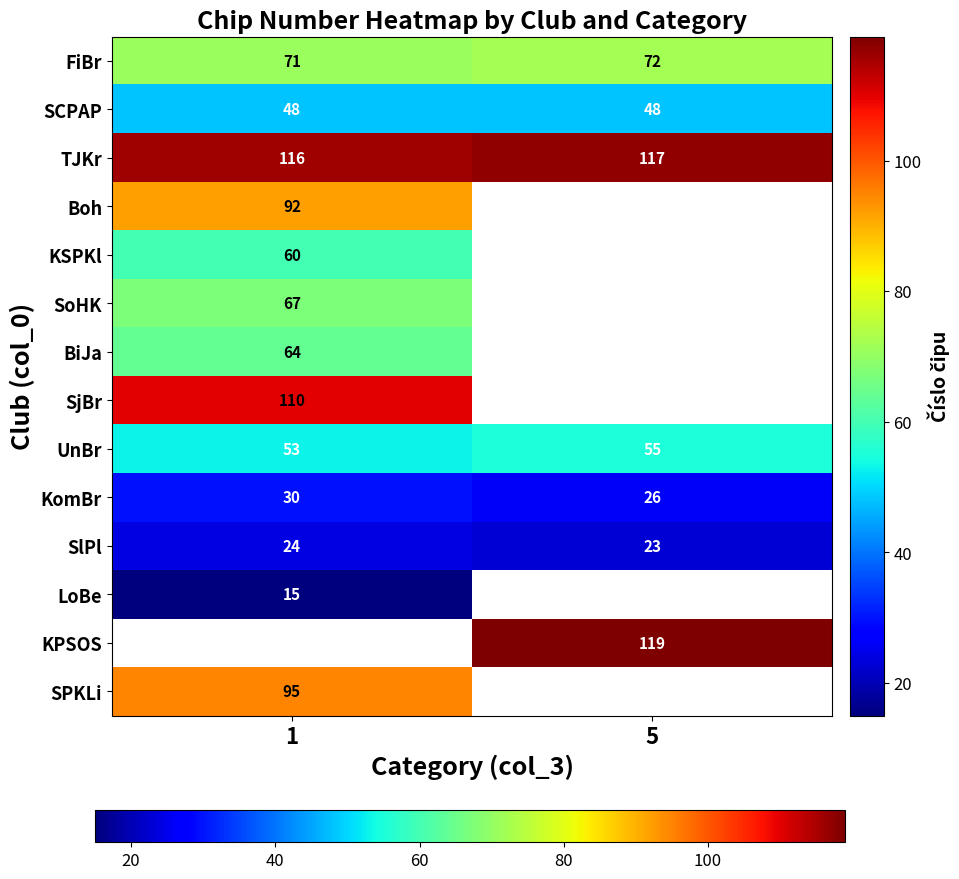

What is the average value of the FiBr series?

72